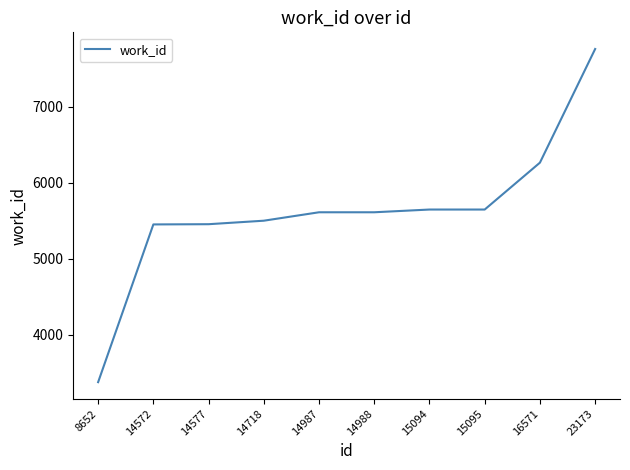

What is the average value?

5632